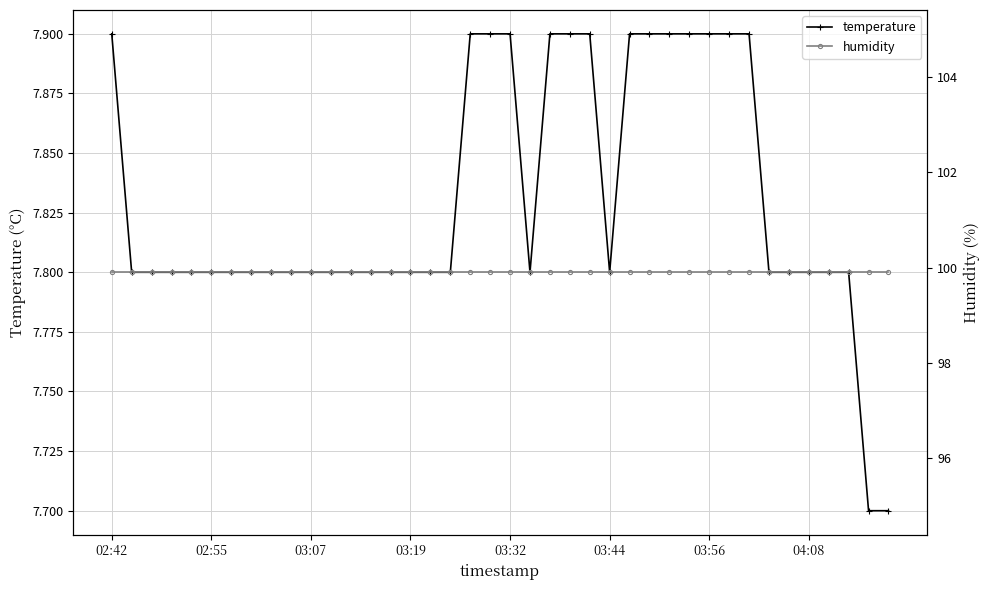

Is it true that humidity equals 99.9 at 16?

True